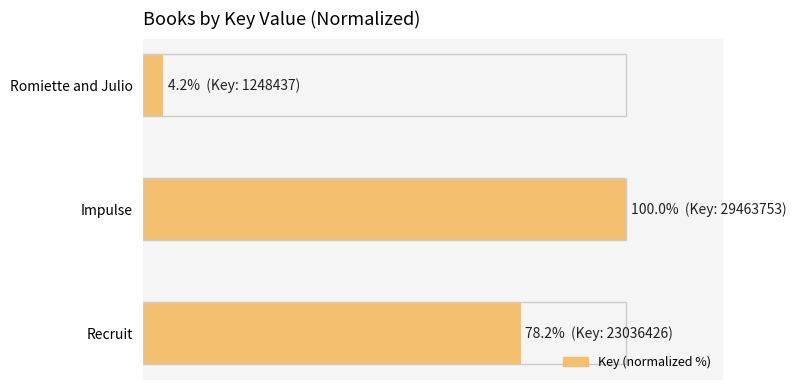

Reading left to right, list all the values displayed in this chart.

78.2	100.0	4.2